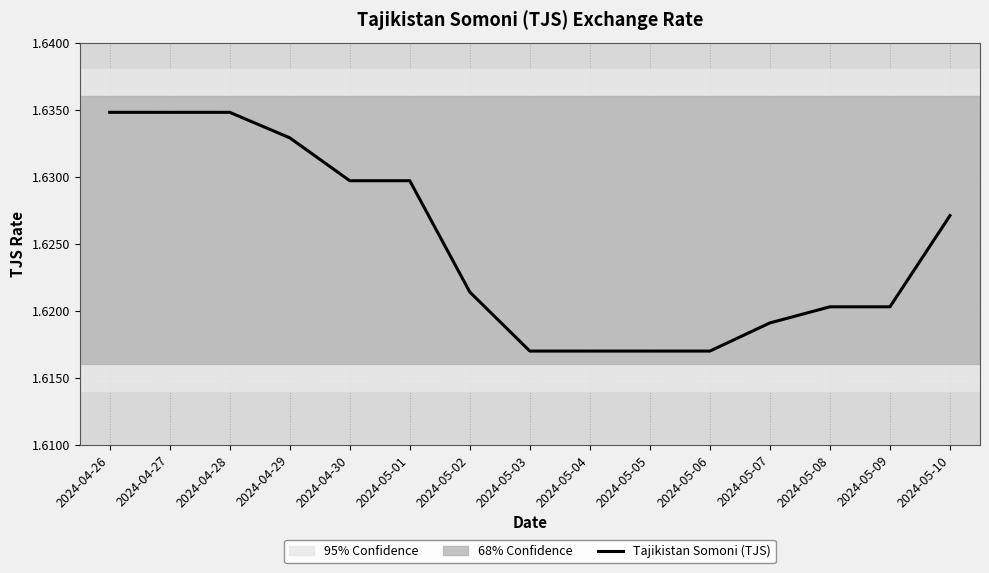

What is the sum of the values at 2024-04-27 and 2024-05-10?

3.3